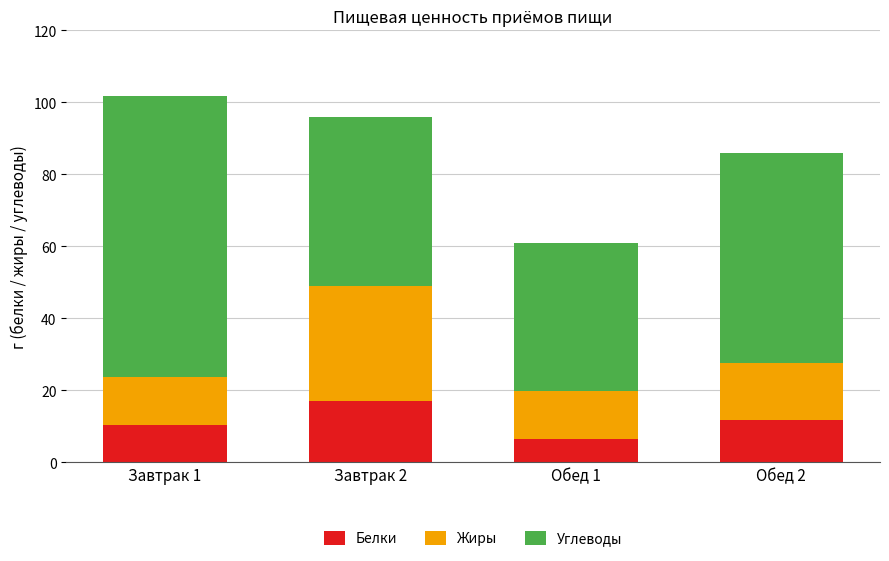

What is the lowest value of the Белки series?

6.5